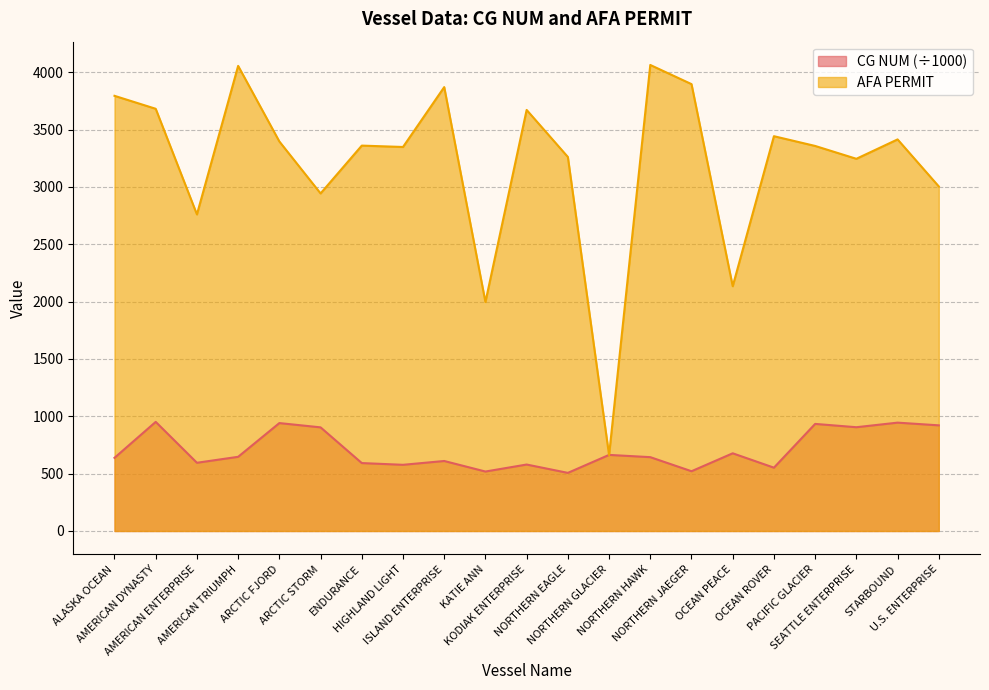

What is the average value of the CG NUM series?

705.8